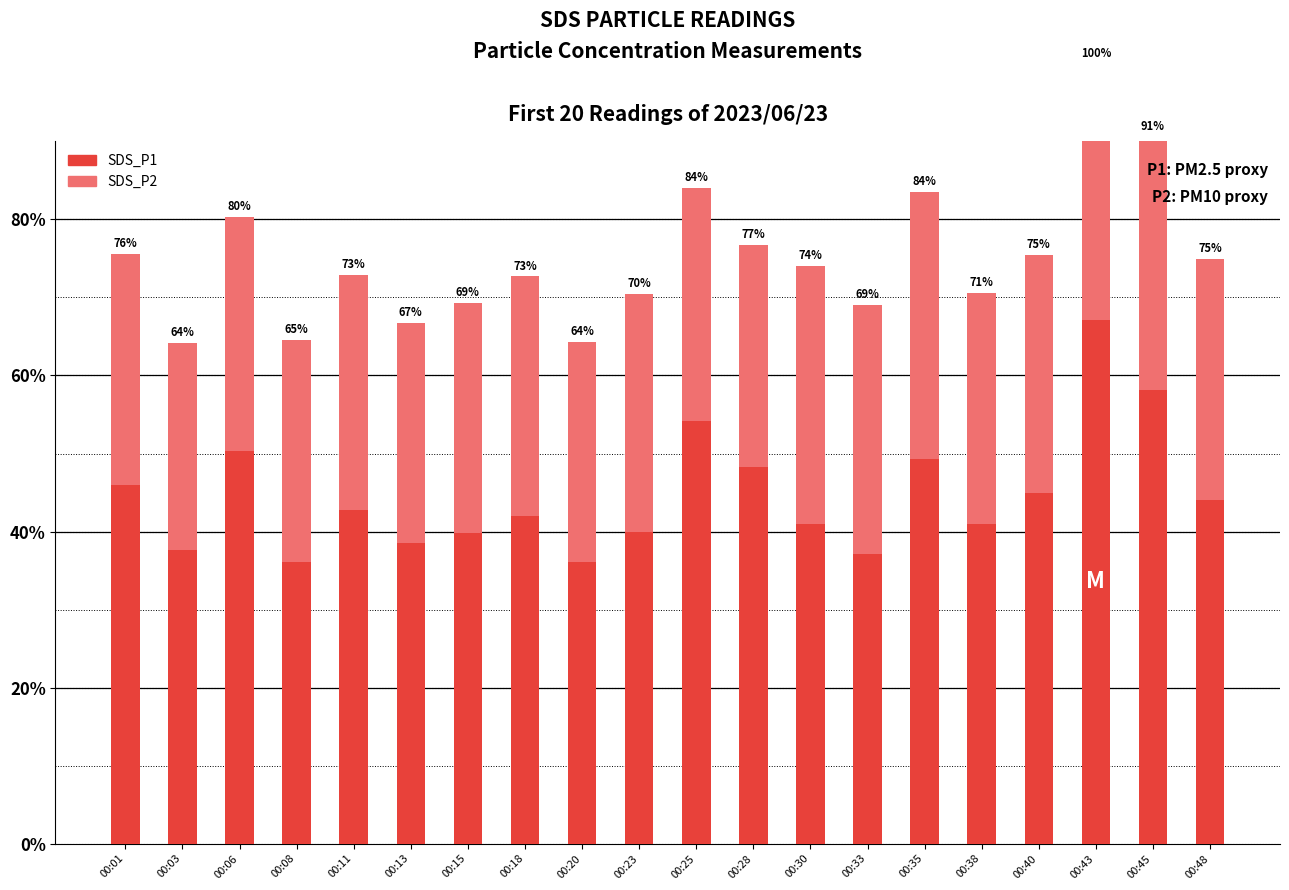

The SDS_P2 series shows 28.5 at 00:28. True or false?

True